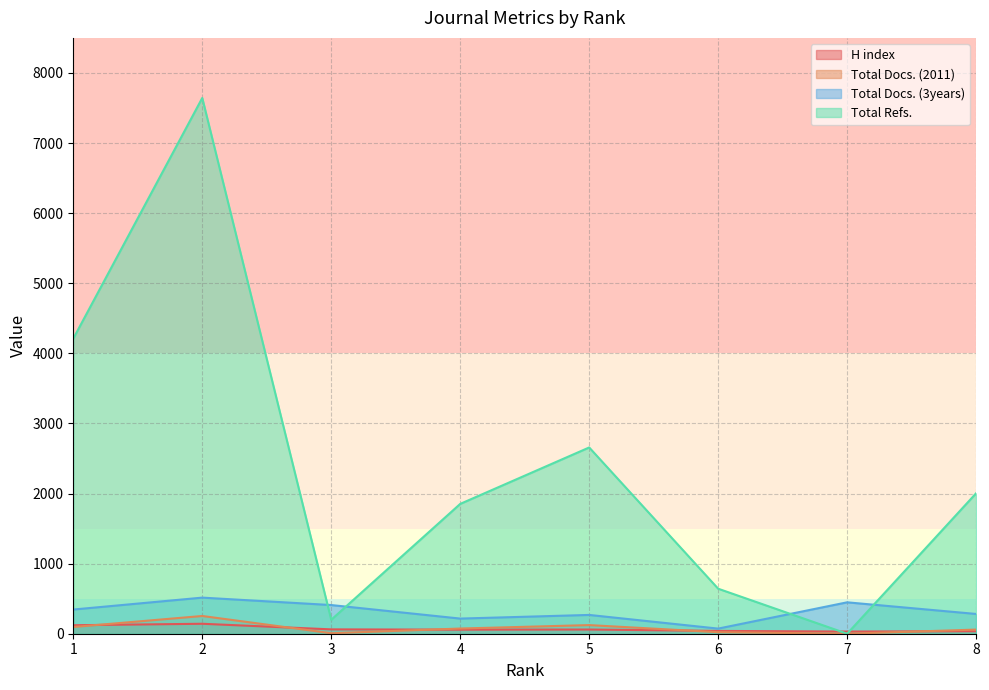

Count the number of data series in this chart.

4